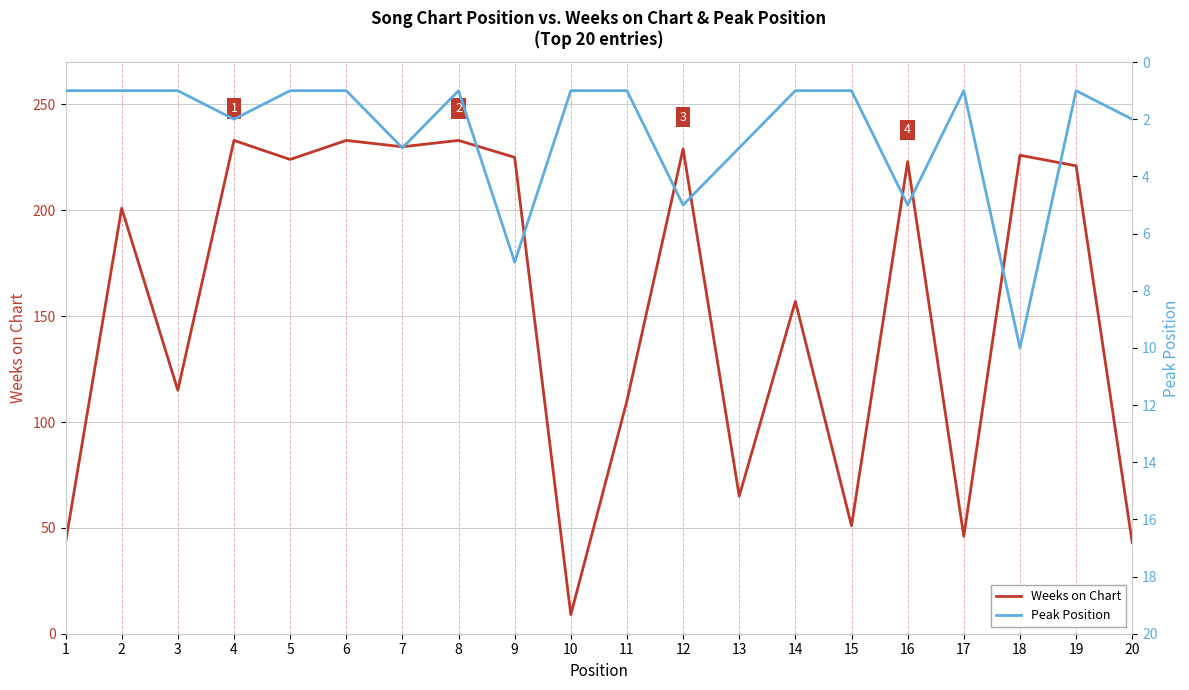

What is the sum of the Weeks on Chart values at 16 and 14?

380